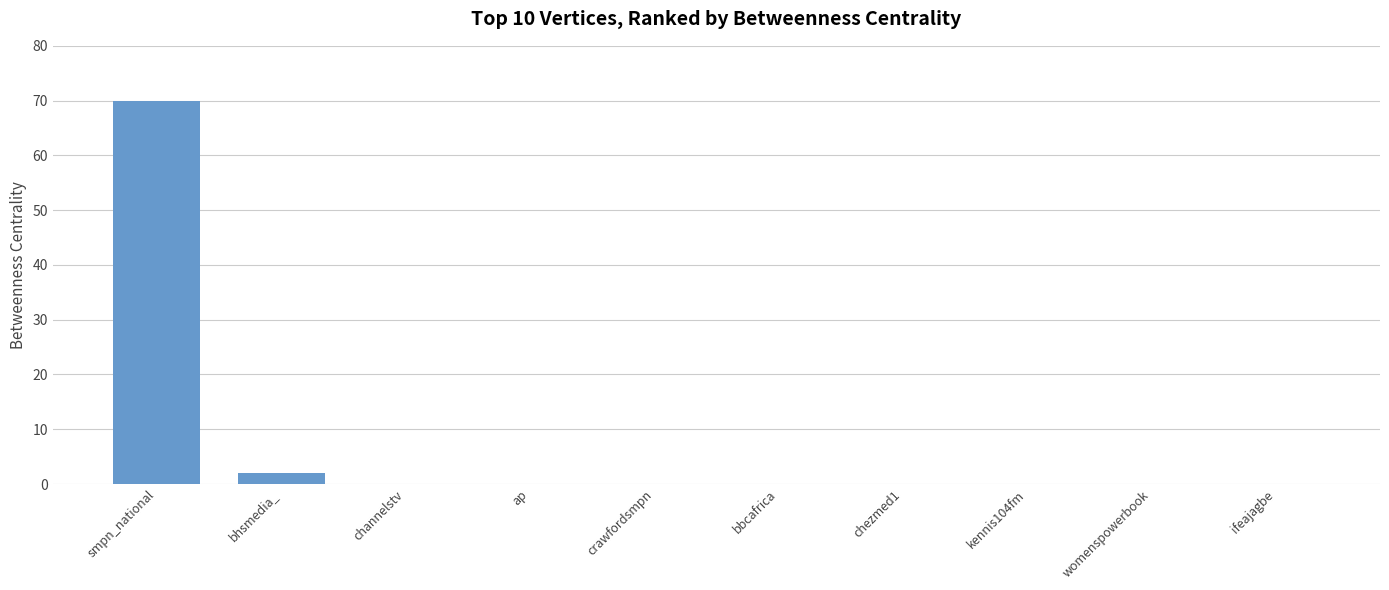

At which label is the value closest to 35?

bhsmedia_